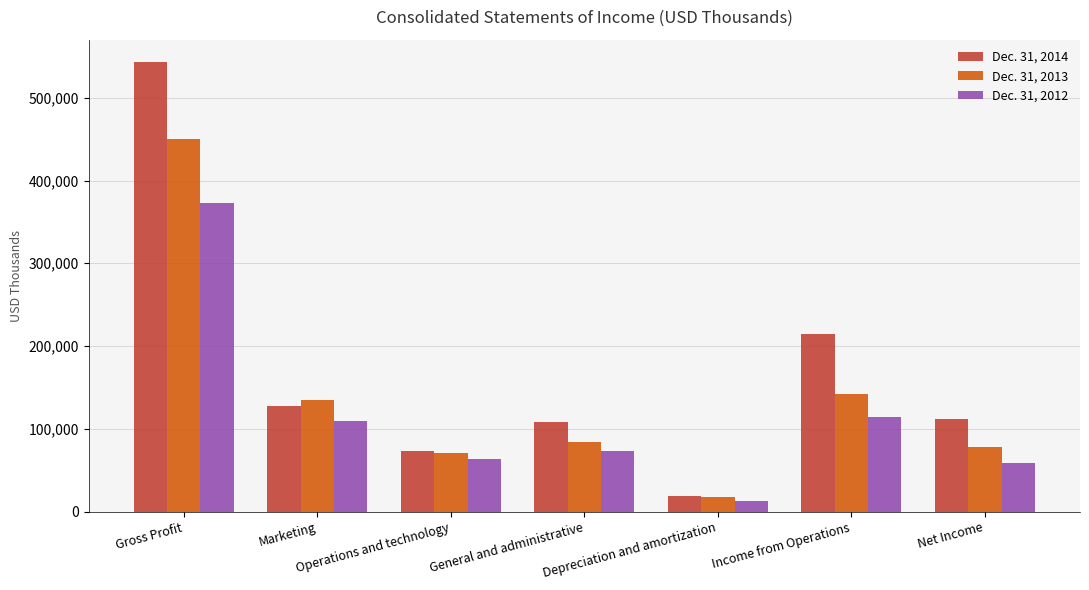

What is the label of the 3rd bar from the right?

Depreciation and amortization